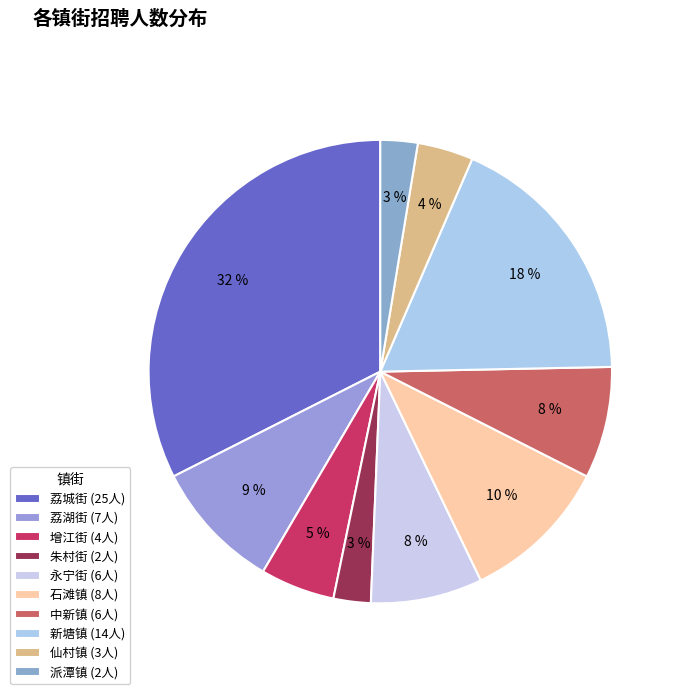

How many slices are in this pie chart?

10